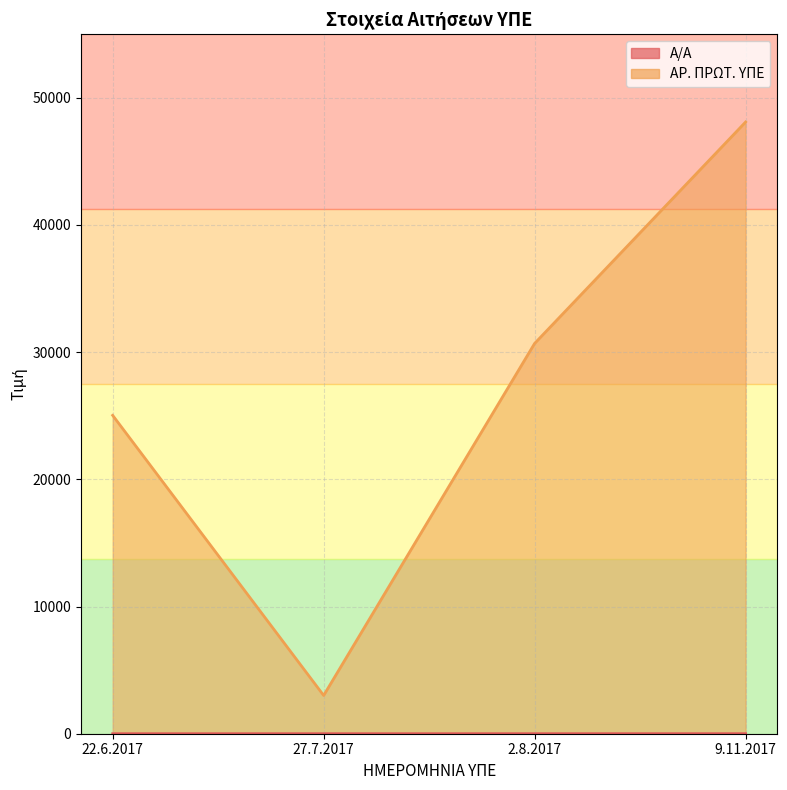

Reading left to right, what are all the values shown in this chart?

Α/Α: 1	2	3	4
ΑΡ. ΠΡΩΤ. ΥΠΕ: 25026	3008	30680	48086